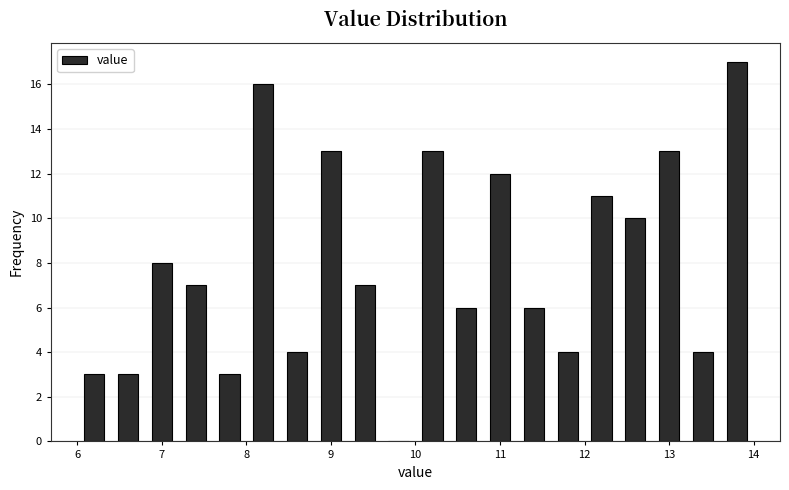

Reading left to right, list every bar in this chart as the range it spans on the x-axis followed by its height. The values are not printed on the chart, so give them approximately, as read against the axis.

6.0 to 6.4: 3
6.4 to 6.8: 3
6.8 to 7.2: 8
7.2 to 7.6: 7
7.6 to 8.0: 3
8.0 to 8.4: 16
8.4 to 8.8: 4
8.8 to 9.2: 13
9.2 to 9.6: 7
9.6 to 10.0: 0
10.0 to 10.4: 13
10.4 to 10.8: 6
10.8 to 11.2: 12
11.2 to 11.6: 6
11.6 to 12.0: 4
12.0 to 12.4: 11
12.4 to 12.8: 10
12.8 to 13.2: 13
13.2 to 13.6: 4
13.6 to 14.0: 17